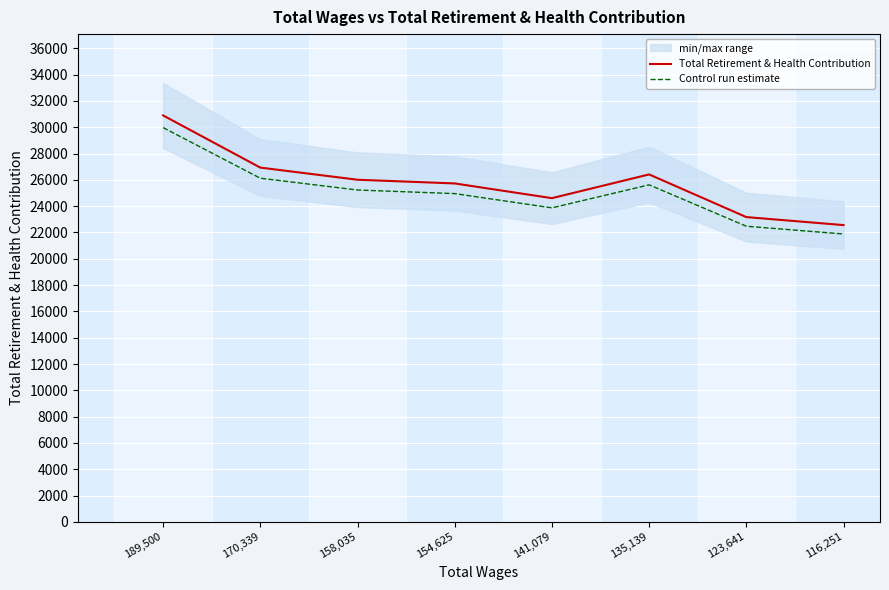

What is the average value of the Total Retirement & Health Contribution series?

25788.8